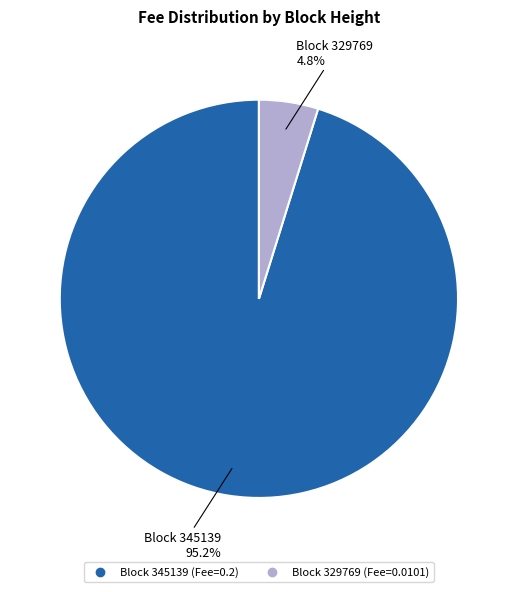

Does any single category account for the majority?

Yes